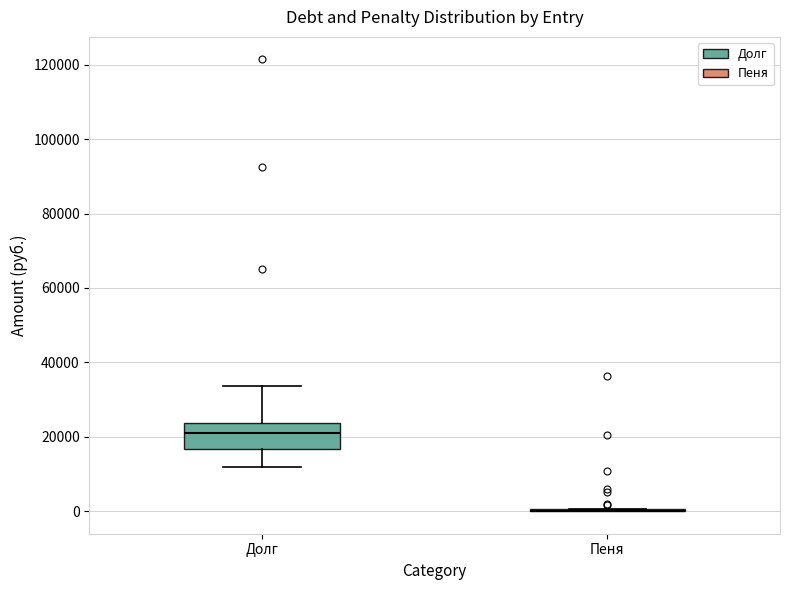

Which box is the tallest, from its lower edge to its upper edge?

Долг